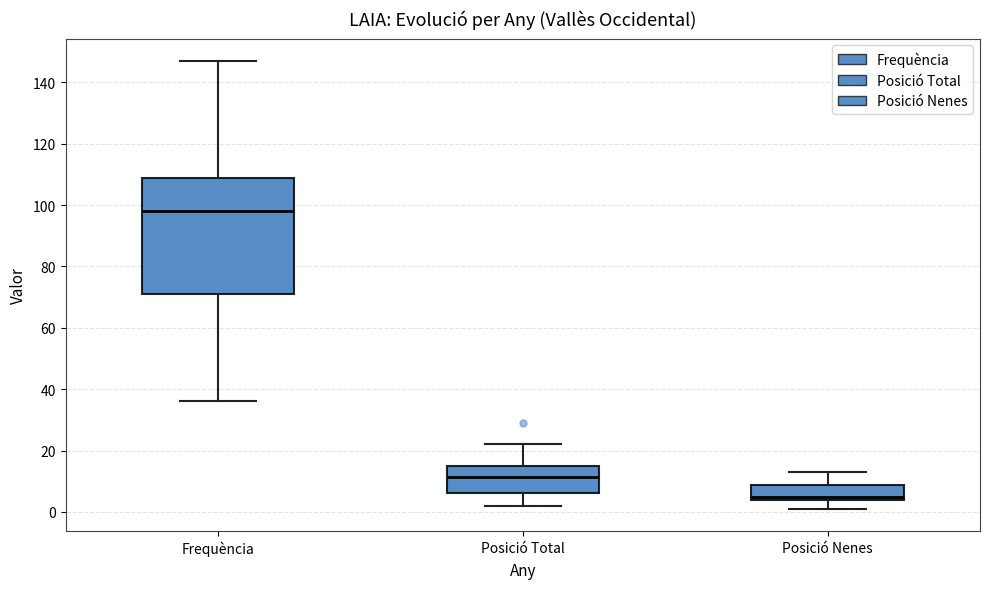

Reading left to right, transcribe this box plot: for each box, give where its median line is, the range the box spans, and where its two whiskers end, as read against the y-axis. The values are not printed on the chart, so give them approximately, as read against the axis.

Frequència: median 98, box 72 to 108, whiskers 36 to 148
Posició Total: median 12, box 6 to 16, whiskers 2 to 22
Posició Nenes: median 6, box 4 to 8, whiskers 2 to 14